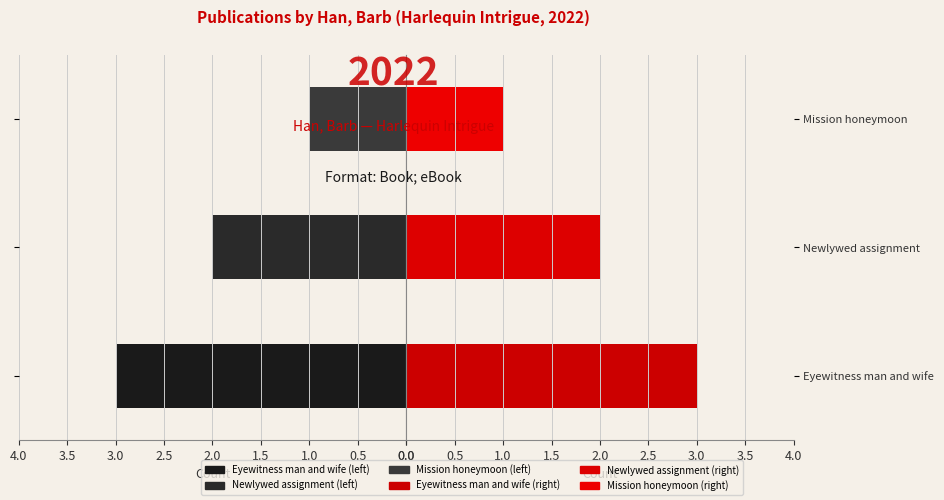

The chart shows a value of 1 at Mission honeymoon. True or false?

False